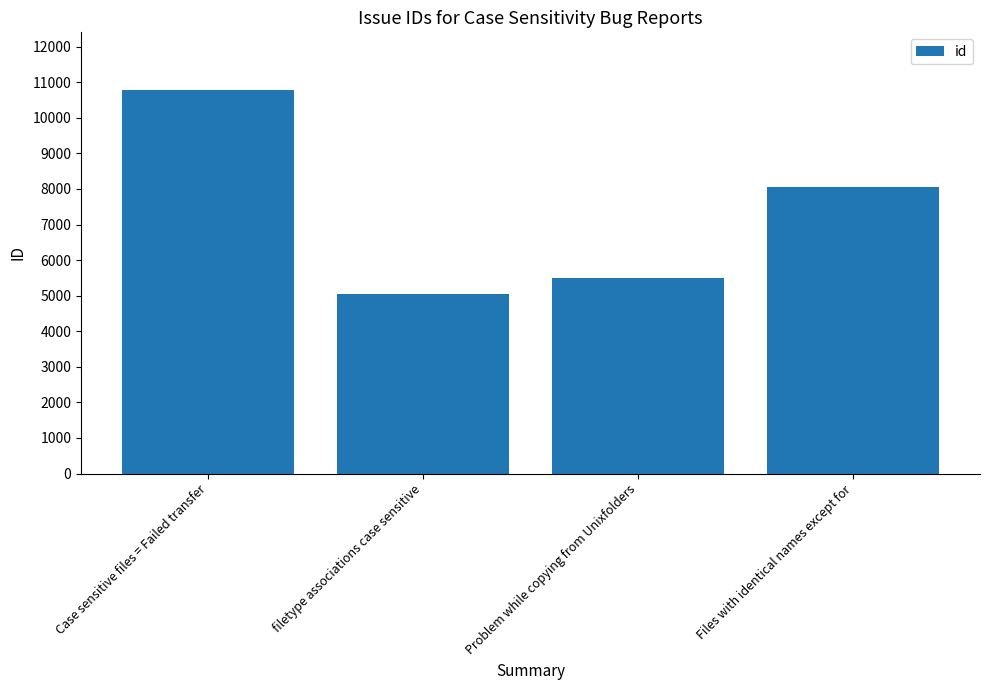

List the labels in order of value, largest first.

Case sensitive files = Failed transfer, Files with identical names except for, Problem while copying from Unixfolders, filetype associations case sensitive